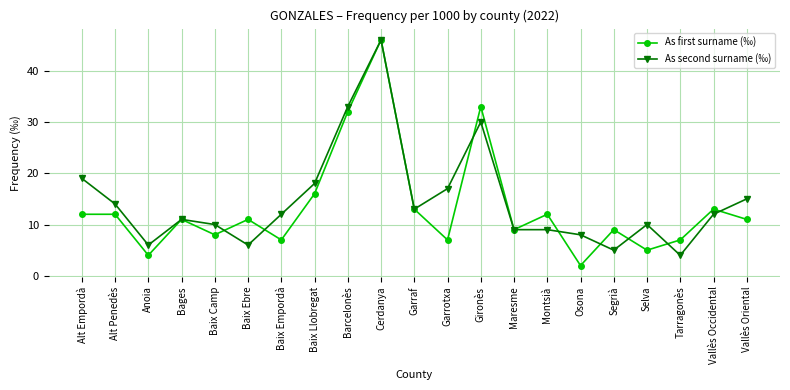

What is the spread (max minus min) of values at Montsià?

3